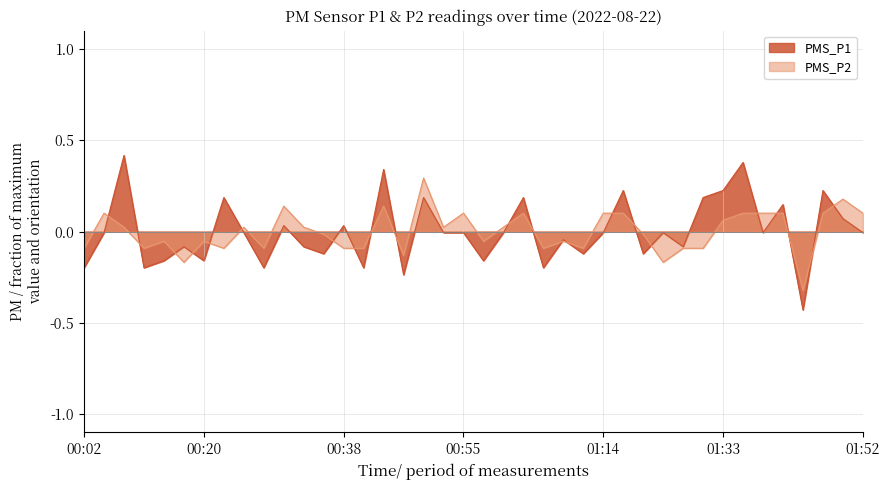

Reading left to right, transcribe all the data shown in this chart.

PMS_P1: 00:02=-0.2	00:05=-0.0	00:08=0.4	00:11=-0.2	00:14=-0.2	00:17=-0.1	00:20=-0.2	00:22=0.2	00:25=-0.0	00:28=-0.2	00:30=0.0	00:33=-0.1	00:36=-0.1	00:38=0.0	00:41=-0.2	00:44=0.3	00:47=-0.2	00:49=0.2	00:52=-0.0	00:55=-0.0	00:58=-0.2	01:00=-0.0	01:03=0.2	01:05=-0.2	01:08=-0.0	01:11=-0.1	01:14=-0.0	01:16=0.2	01:19=-0.1	01:22=-0.0	01:27=-0.1	01:30=0.2	01:33=0.2	01:36=0.4	01:39=-0.0	01:41=0.1	01:44=-0.4	01:46=0.2	01:49=0.1	01:52=-0.0
PMS_P2: 00:02=-0.1	00:05=0.1	00:08=0.0	00:11=-0.1	00:14=-0.1	00:17=-0.2	00:20=-0.1	00:22=-0.1	00:25=0.0	00:28=-0.1	00:30=0.1	00:33=0.0	00:36=-0.0	00:38=-0.1	00:41=-0.1	00:44=0.1	00:47=-0.1	00:49=0.3	00:52=0.0	00:55=0.1	00:58=-0.1	01:00=0.0	01:03=0.1	01:05=-0.1	01:08=-0.1	01:11=-0.1	01:14=0.1	01:16=0.1	01:19=-0.0	01:22=-0.2	01:27=-0.1	01:30=-0.1	01:33=0.1	01:36=0.1	01:39=0.1	01:41=0.1	01:44=-0.3	01:46=0.1	01:49=0.2	01:52=0.1